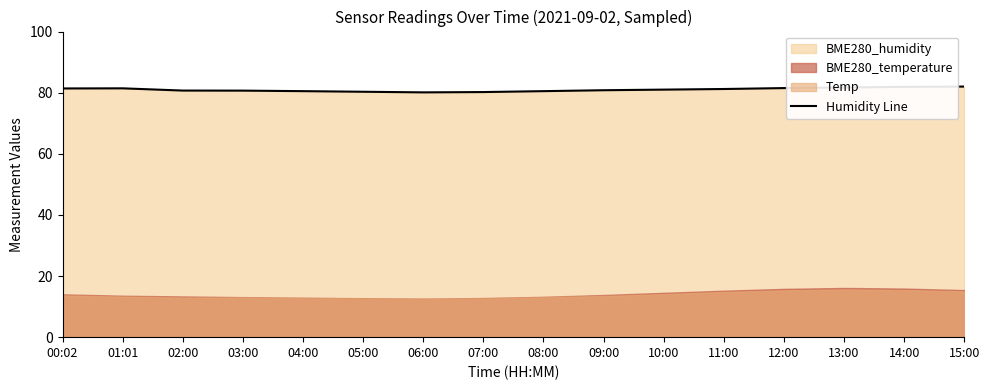

What position from the right is 07:00?

9